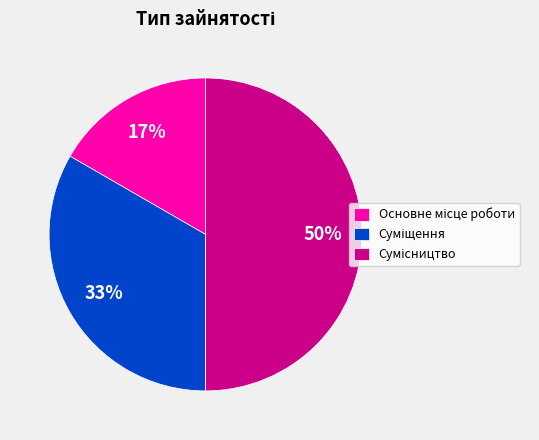

To the nearest percent, what is the average slice percentage?

33%